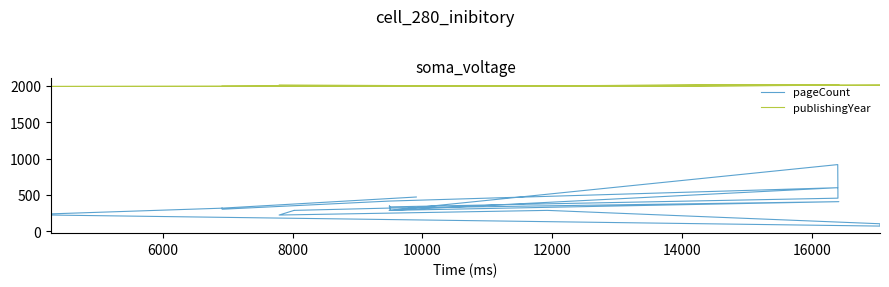

Reading left to right, transcribe all the data shown in this chart.

pageCount: 320	304	416	600	288	918	456	336	352	336	288	288	408	320	320	288	288	224	288	104	72	224	240	318	318	472
publishingYear: 1996	1996	1993	2008	1993	2009	2012	1995	1995	1995	1995	1995	2018	1994	1994	1993	1993	2013	1995	2011	2011	1993	1993	1993	1993	2005